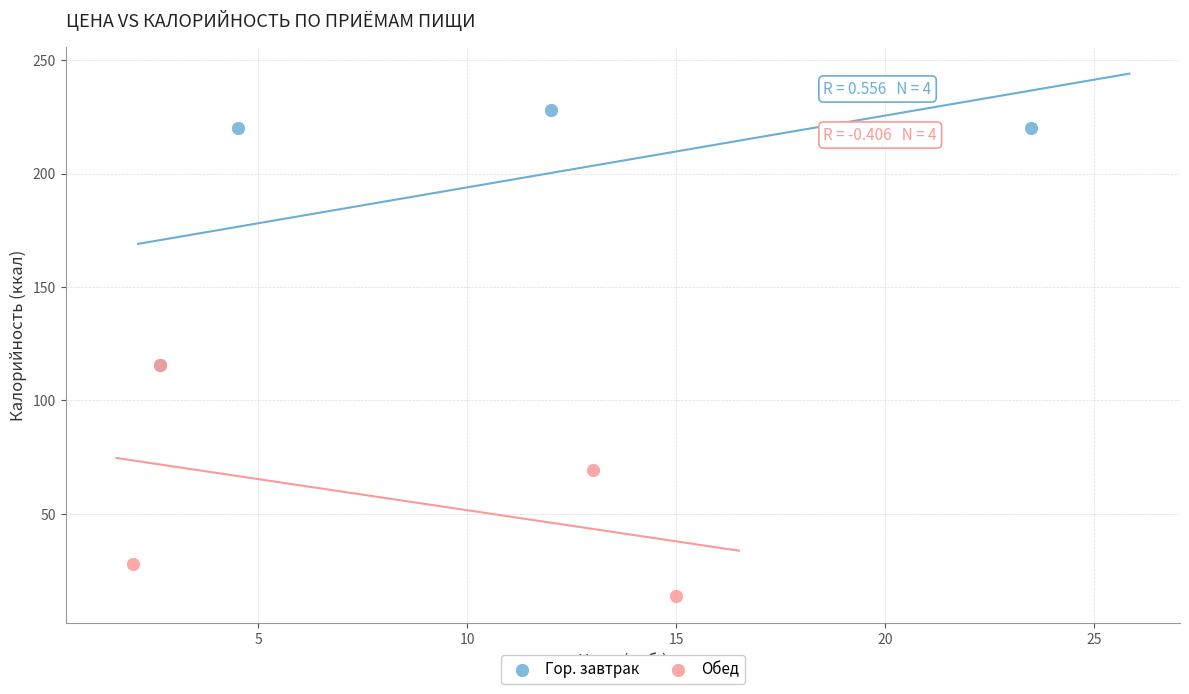

Which series reaches the minimum Y coordinate?

Обед